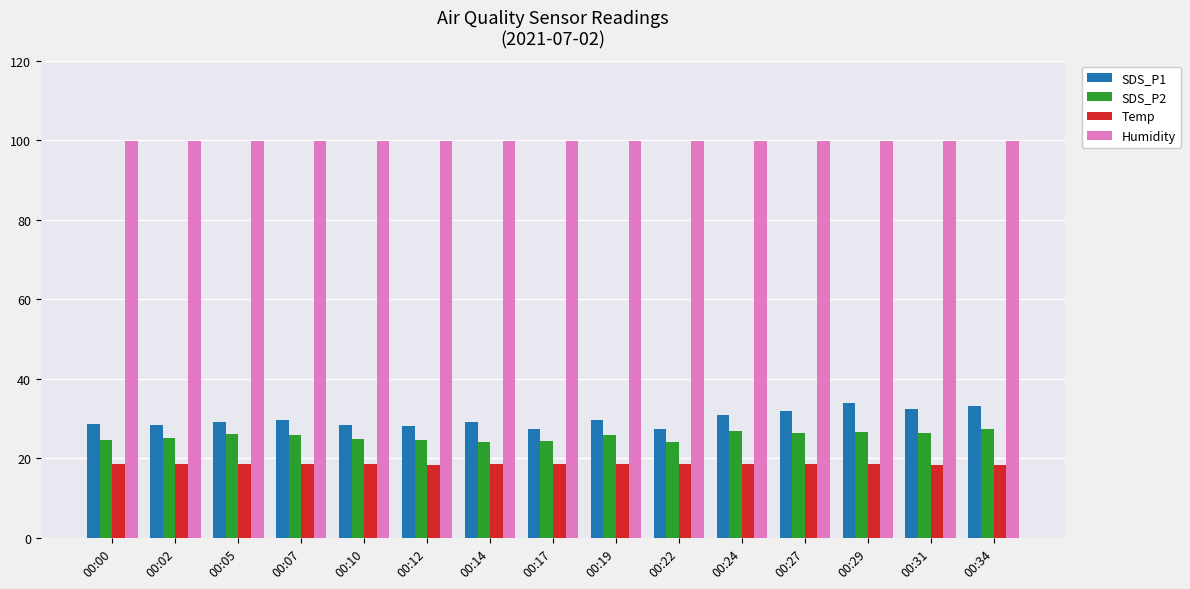

What is the lowest value of the SDS_P1 series?

27.3